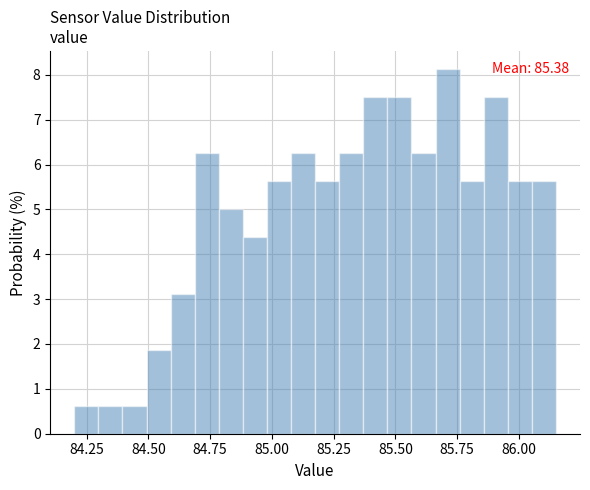

Read against the x-axis, roughly where is the centre of the tallest bar?

85.70